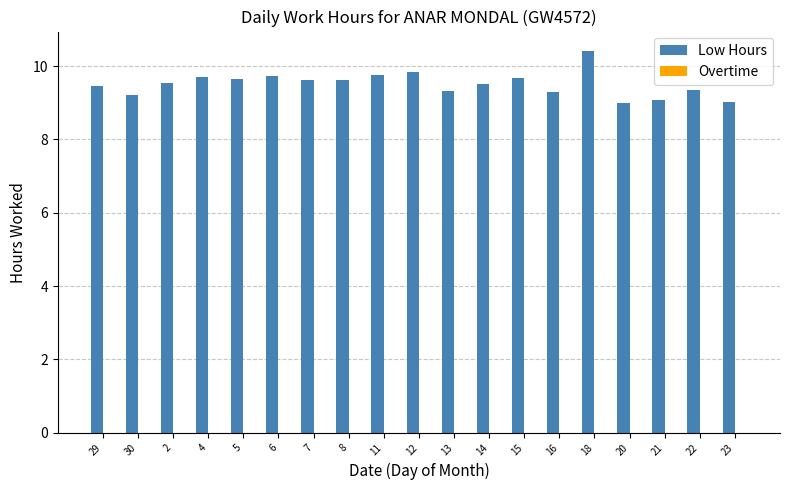

What is the label of the 1st bar from the right?

23